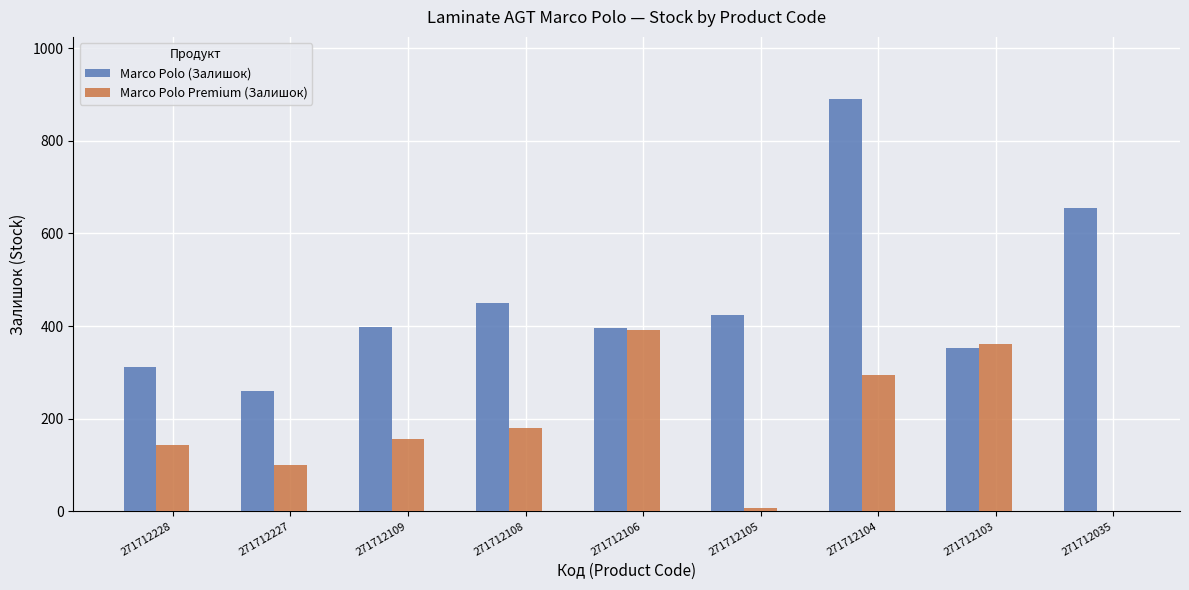

Where is Marco Polo Premium (Залишок) nearest to the value 195?

271712108